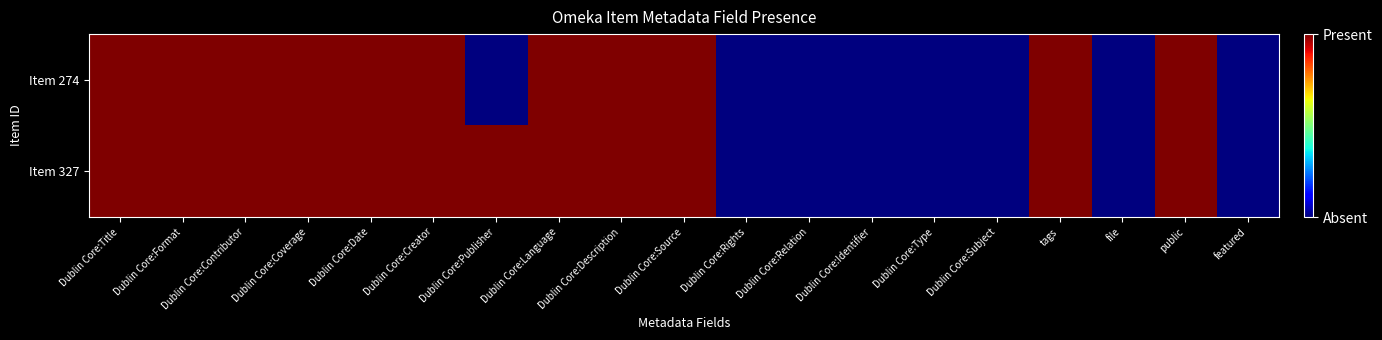

At which category does the chart reach its peak across all series?

Dublin Core:Title